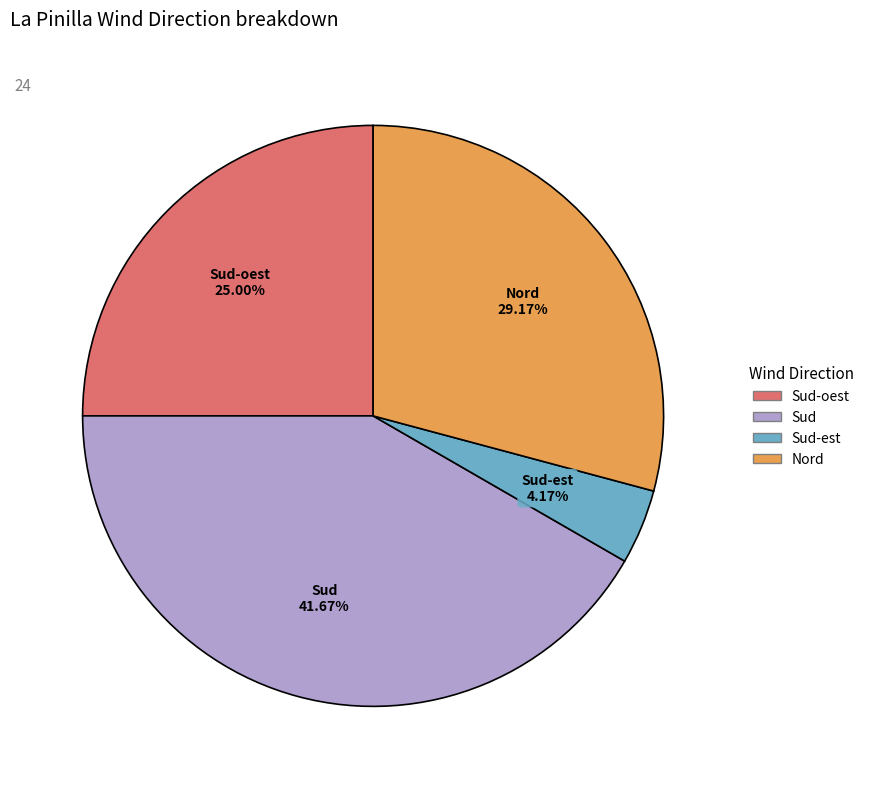

To the nearest percent, what is the average slice percentage?

25%